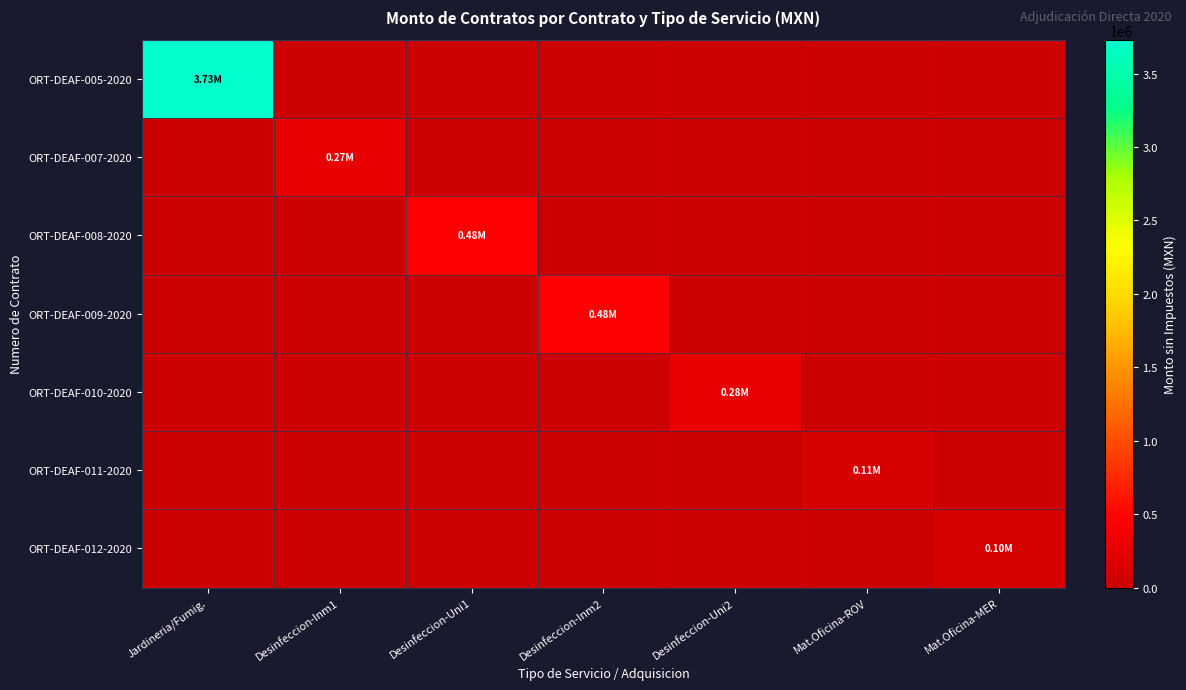

Reading left to right, extract all data points from this chart.

ORT-DEAF-005-2020: Jardineria/Fumig.=3730728.9	Desinfeccion-Inm1=0.0	Desinfeccion-Uni1=0.0	Desinfeccion-Inm2=0.0	Desinfeccion-Uni2=0.0	Mat.Oficina-ROV=0.0	Mat.Oficina-MER=0.0
ORT-DEAF-007-2020: Jardineria/Fumig.=0.0	Desinfeccion-Inm1=269821.5	Desinfeccion-Uni1=0.0	Desinfeccion-Inm2=0.0	Desinfeccion-Uni2=0.0	Mat.Oficina-ROV=0.0	Mat.Oficina-MER=0.0
ORT-DEAF-008-2020: Jardineria/Fumig.=0.0	Desinfeccion-Inm1=0.0	Desinfeccion-Uni1=480000.0	Desinfeccion-Inm2=0.0	Desinfeccion-Uni2=0.0	Mat.Oficina-ROV=0.0	Mat.Oficina-MER=0.0
ORT-DEAF-009-2020: Jardineria/Fumig.=0.0	Desinfeccion-Inm1=0.0	Desinfeccion-Uni1=0.0	Desinfeccion-Inm2=480000.0	Desinfeccion-Uni2=0.0	Mat.Oficina-ROV=0.0	Mat.Oficina-MER=0.0
ORT-DEAF-010-2020: Jardineria/Fumig.=0.0	Desinfeccion-Inm1=0.0	Desinfeccion-Uni1=0.0	Desinfeccion-Inm2=0.0	Desinfeccion-Uni2=275077.1	Mat.Oficina-ROV=0.0	Mat.Oficina-MER=0.0
ORT-DEAF-011-2020: Jardineria/Fumig.=0.0	Desinfeccion-Inm1=0.0	Desinfeccion-Uni1=0.0	Desinfeccion-Inm2=0.0	Desinfeccion-Uni2=0.0	Mat.Oficina-ROV=111948.4	Mat.Oficina-MER=0.0
ORT-DEAF-012-2020: Jardineria/Fumig.=0.0	Desinfeccion-Inm1=0.0	Desinfeccion-Uni1=0.0	Desinfeccion-Inm2=0.0	Desinfeccion-Uni2=0.0	Mat.Oficina-ROV=0.0	Mat.Oficina-MER=103479.2